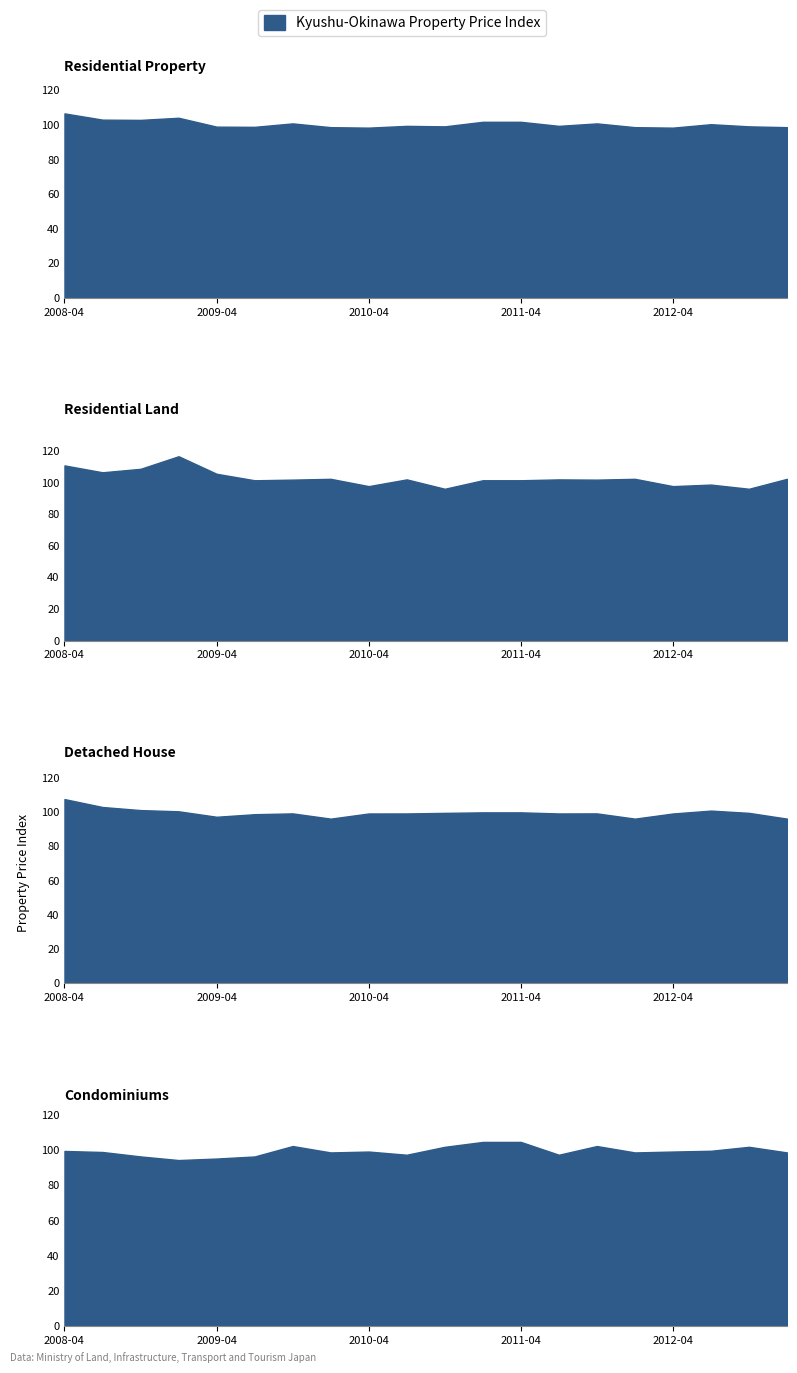

How many intersections are there between Condominiums and Residential Property?

12